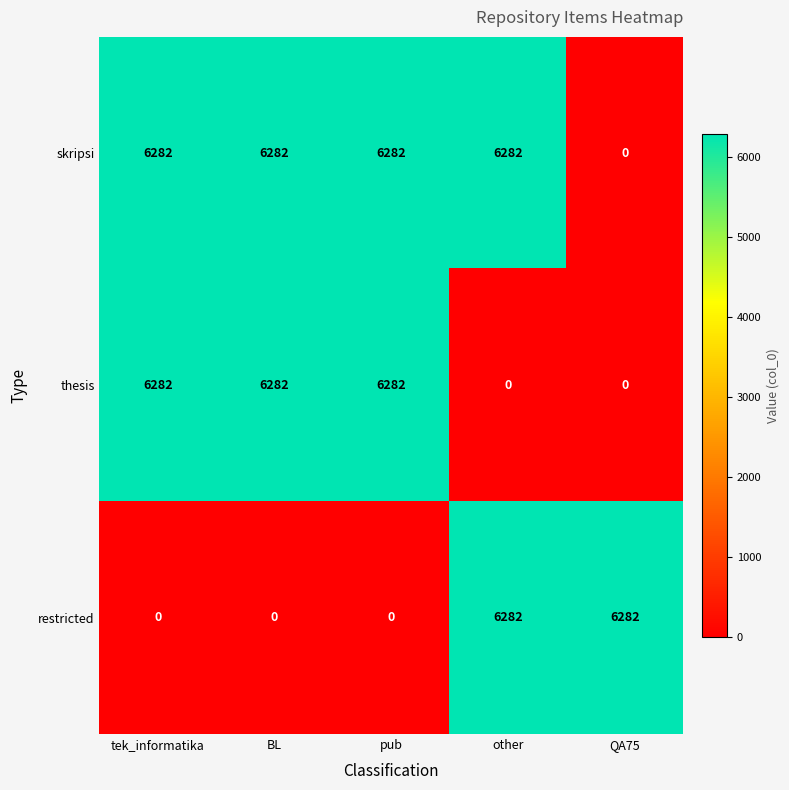

How many distinct data groups are displayed?

3